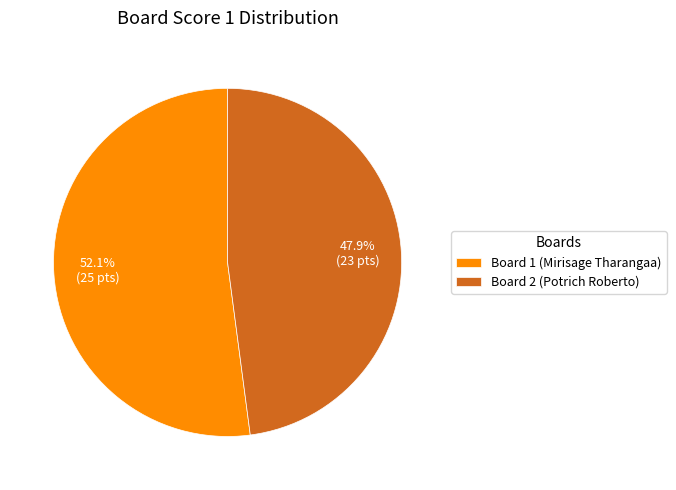

Which category has the smallest portion of the pie?

Board 2 (Potrich Roberto)